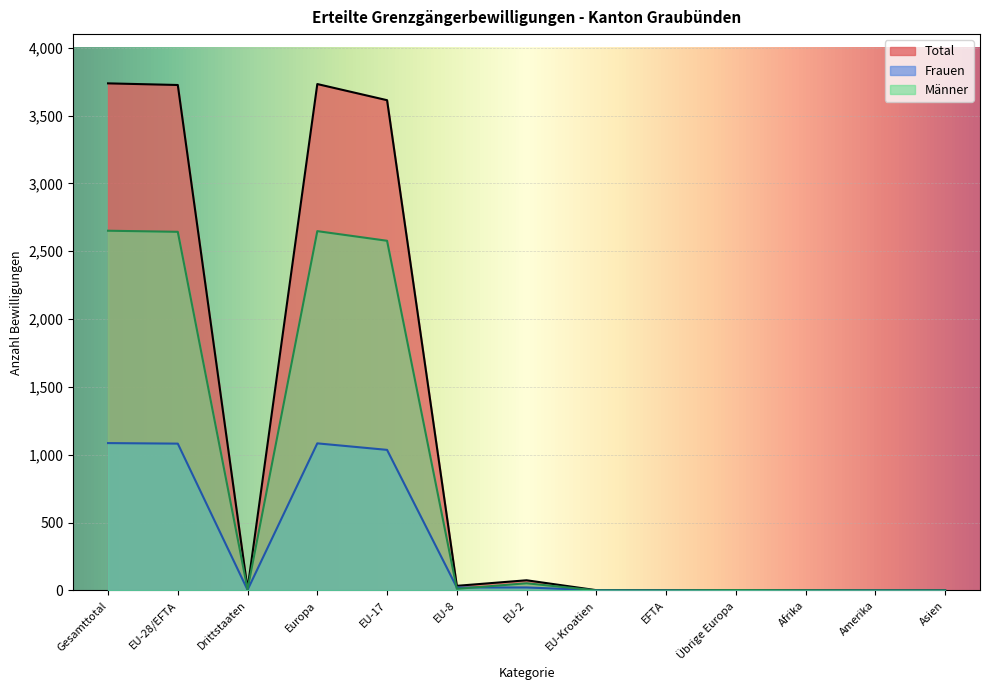

True or false: Männer has more than 0 points higher than both neighbors.

True